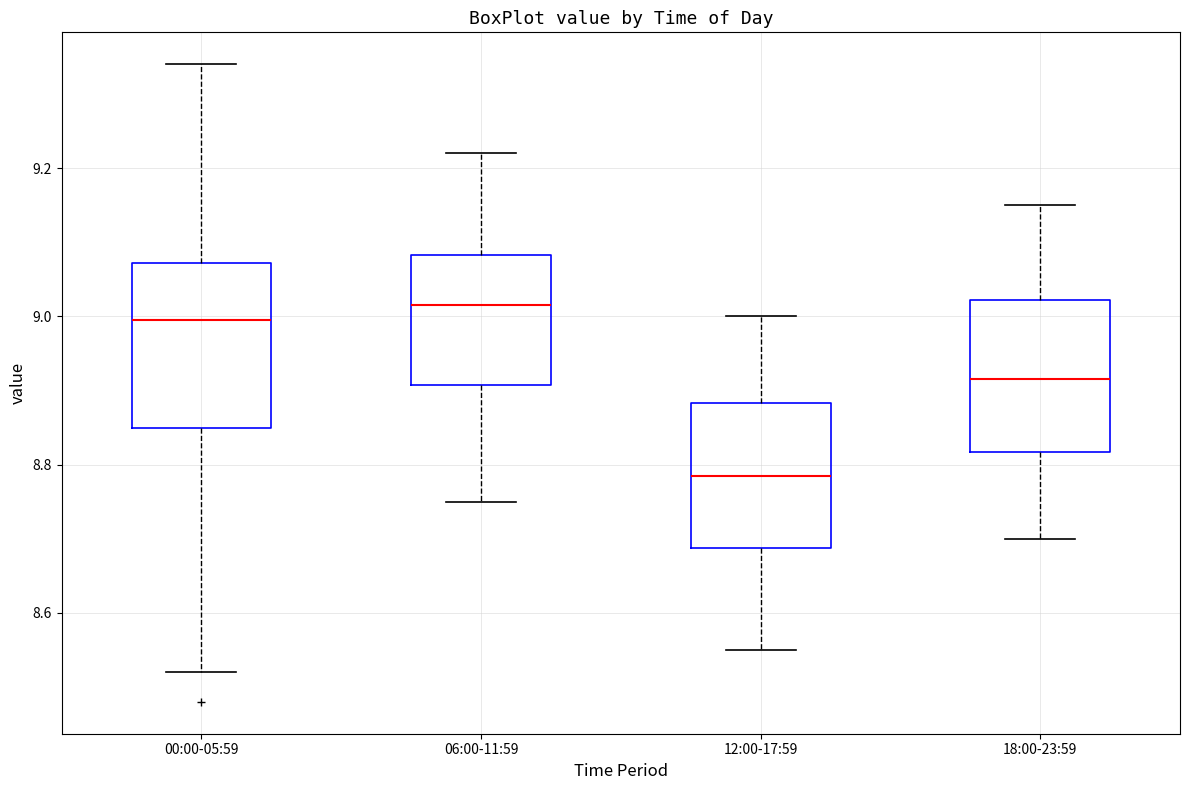

Reading left to right, read every box against the y-axis: the position of its median line, the range the box covers, and the ends of its whiskers. The values are not printed on the chart, so give them approximately, as read against the axis.

00:00-05:59: median 9.00, box 8.86 to 9.08, whiskers 8.52 to 9.34
06:00-11:59: median 9.02, box 8.90 to 9.08, whiskers 8.76 to 9.22
12:00-17:59: median 8.78, box 8.68 to 8.88, whiskers 8.56 to 9.00
18:00-23:59: median 8.92, box 8.82 to 9.02, whiskers 8.70 to 9.16